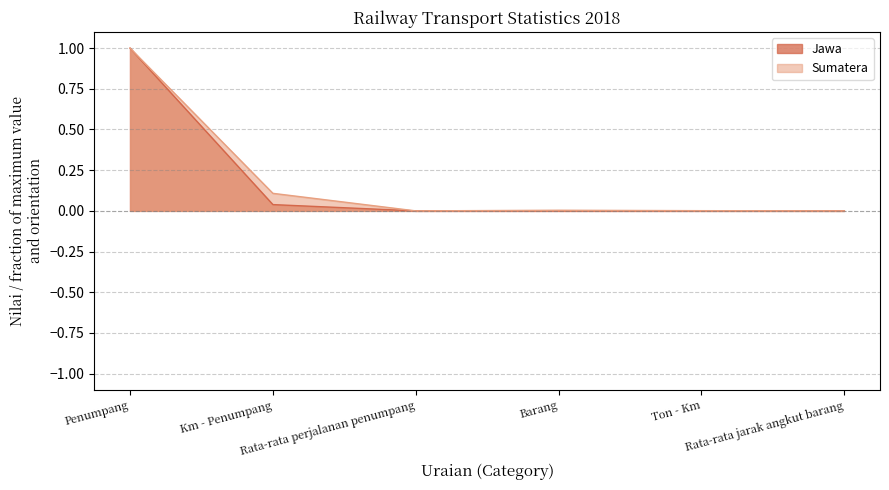

Count the number of data series in this chart.

2